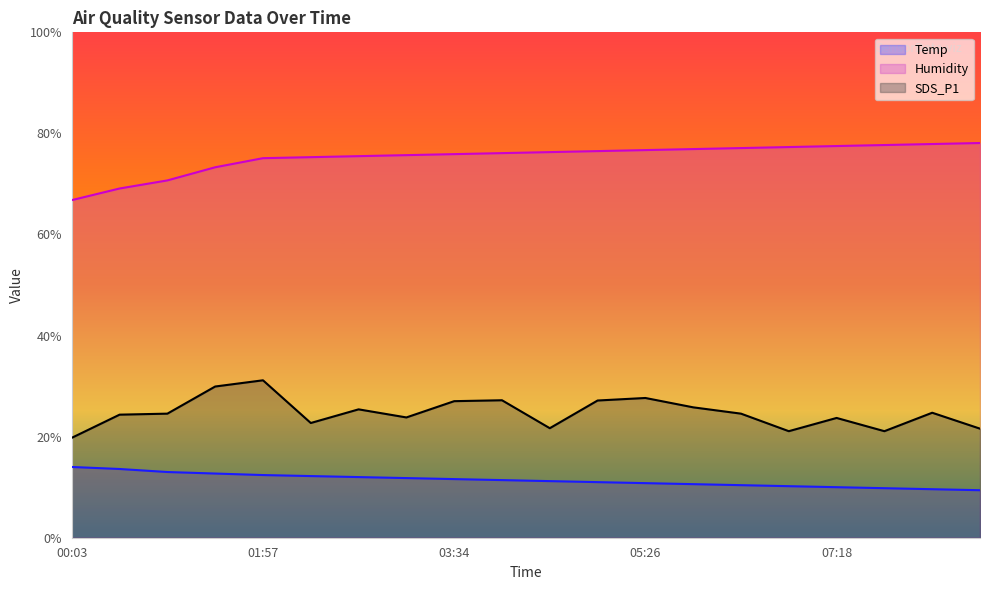

Does the chart display data point markers on the line(s)?

No